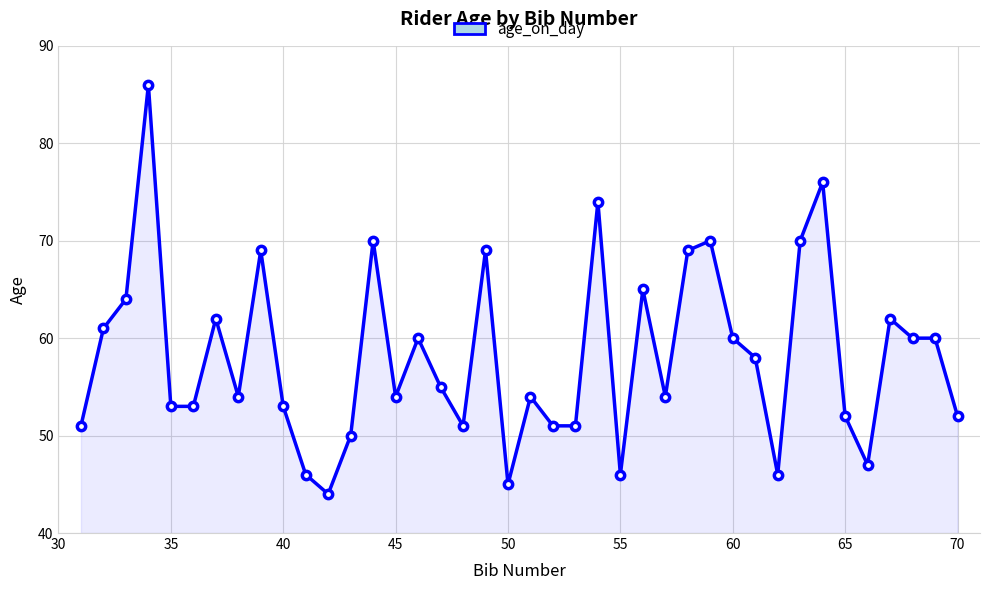

What is the minimum value shown in the chart?

44